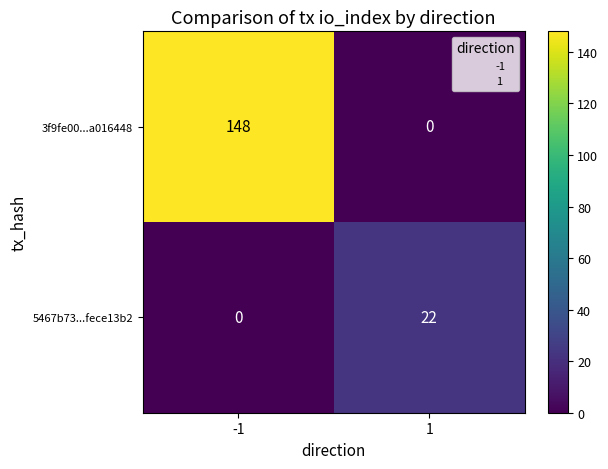

Reading right to left, what are all the values shown in this chart?

3f9fe00...a016448: 1=0	-1=148
5467b73...fece13b2: 1=22	-1=0